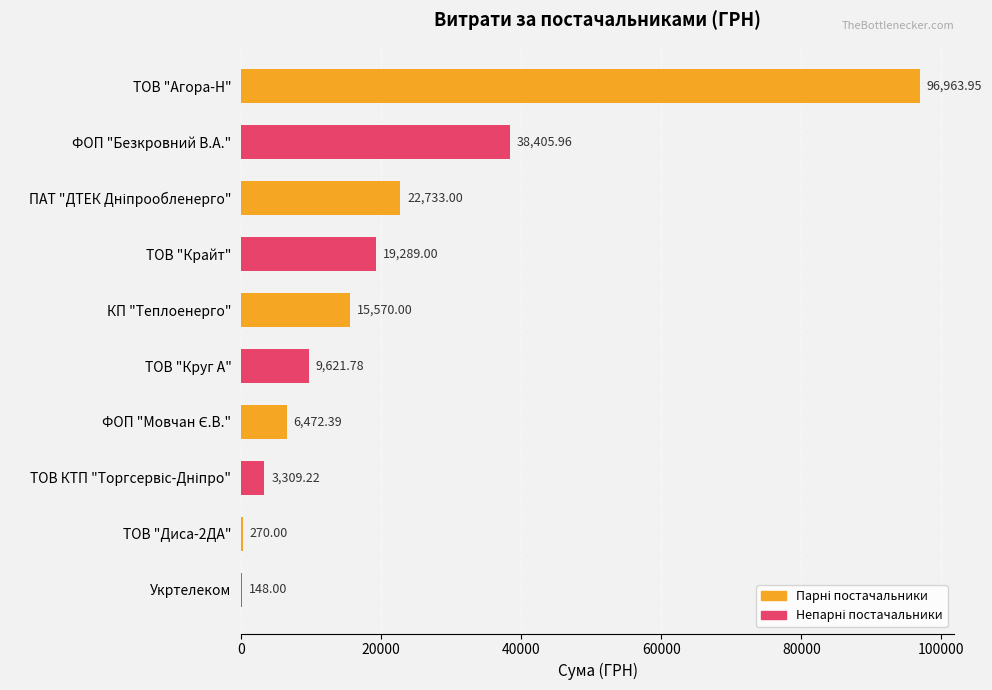

What is the change in value from ТОВ "Агора-Н" to ФОП "Безкровний В.А."?

-58558.0